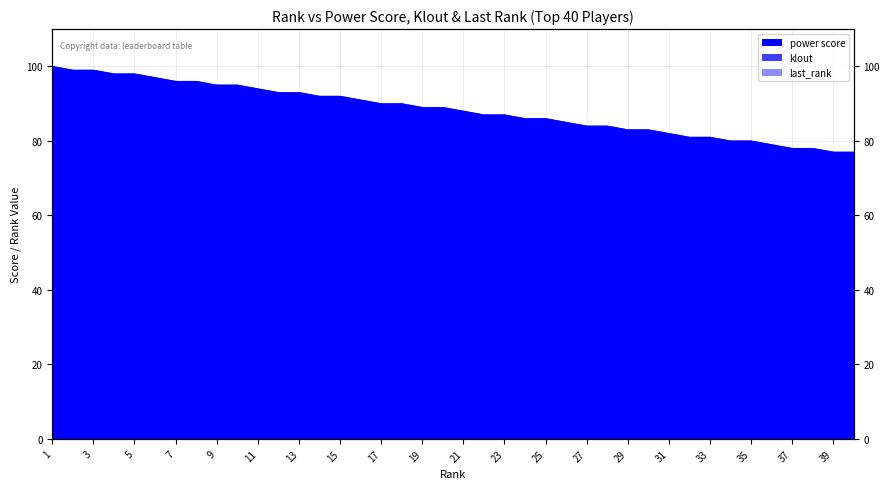

What is the value of the klout point at the 6th from the left?

70